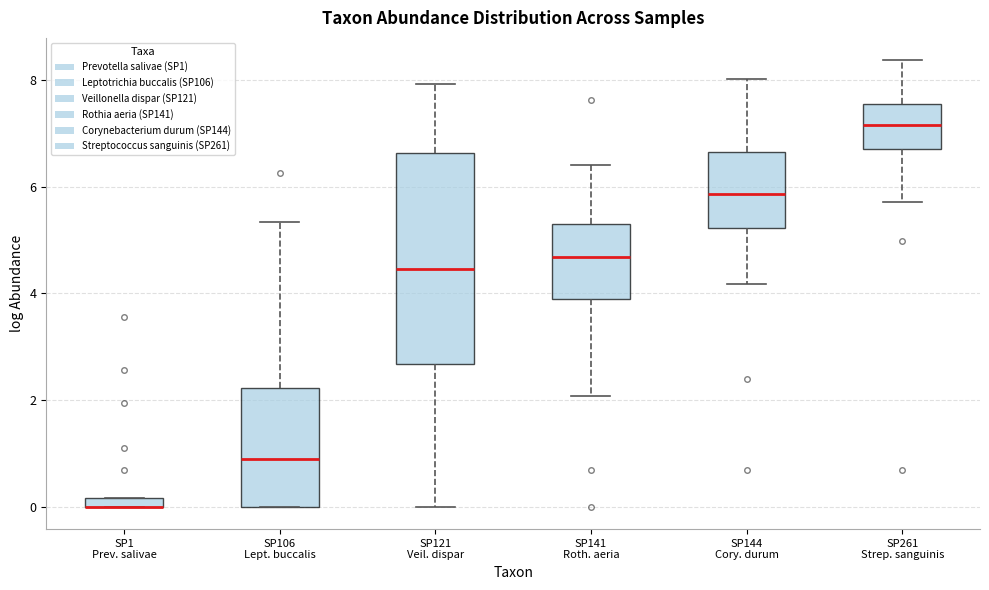

Comparing the boxes themselves (not the whiskers), which one is the tallest?

SP121 Veil. dispar